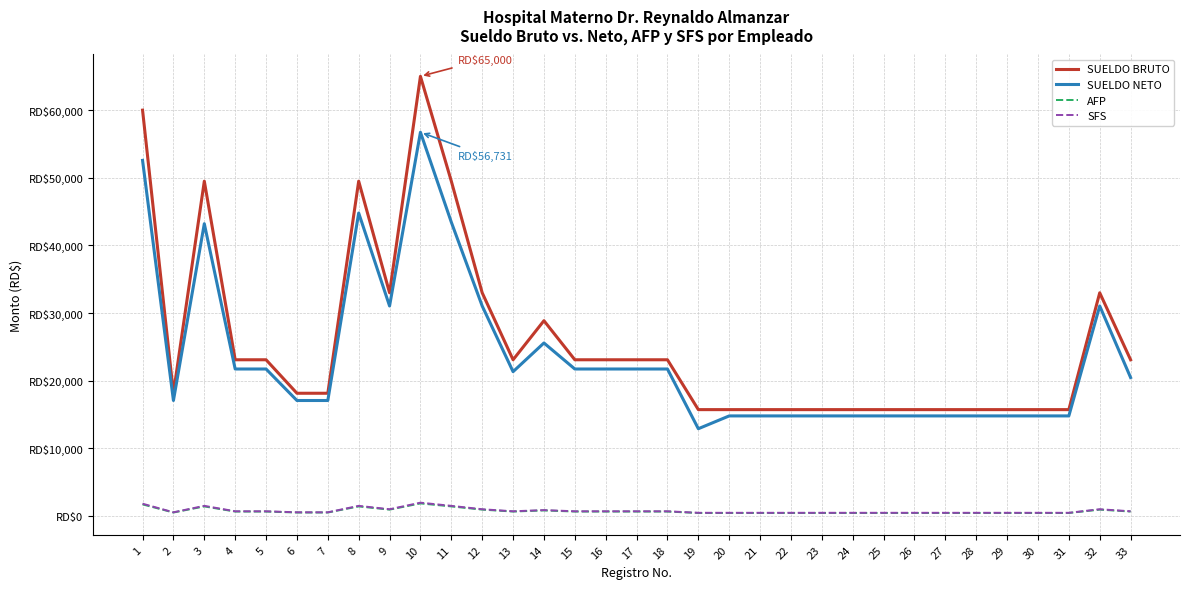

What is the minimum value shown in the chart?

451.5